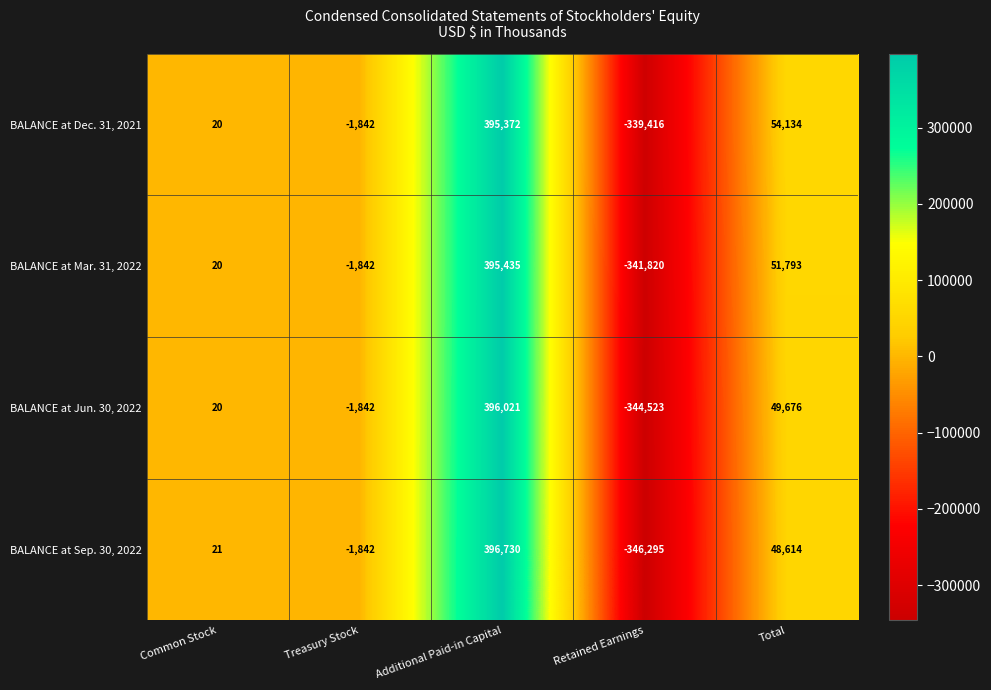

At which label is BALANCE at Jun. 30, 2022 closest to 25749?

Total